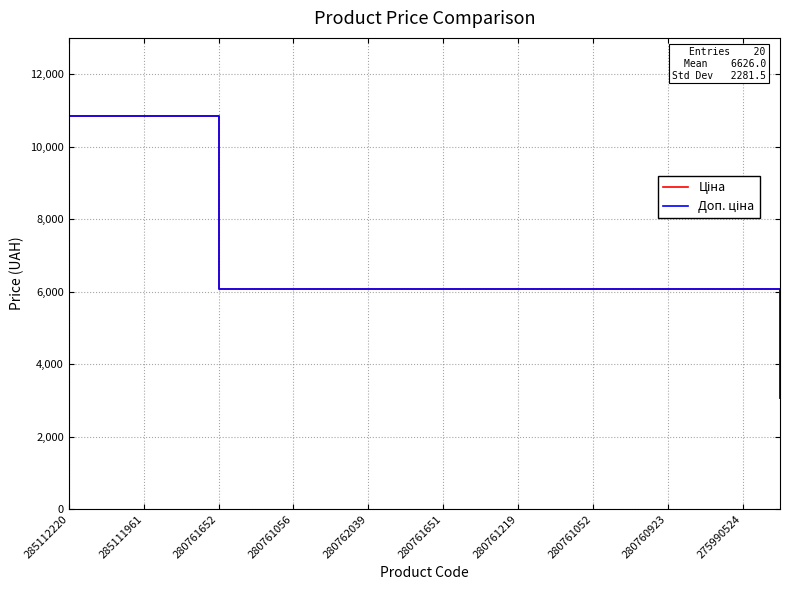

What is the maximum value shown in the chart?

10840.1